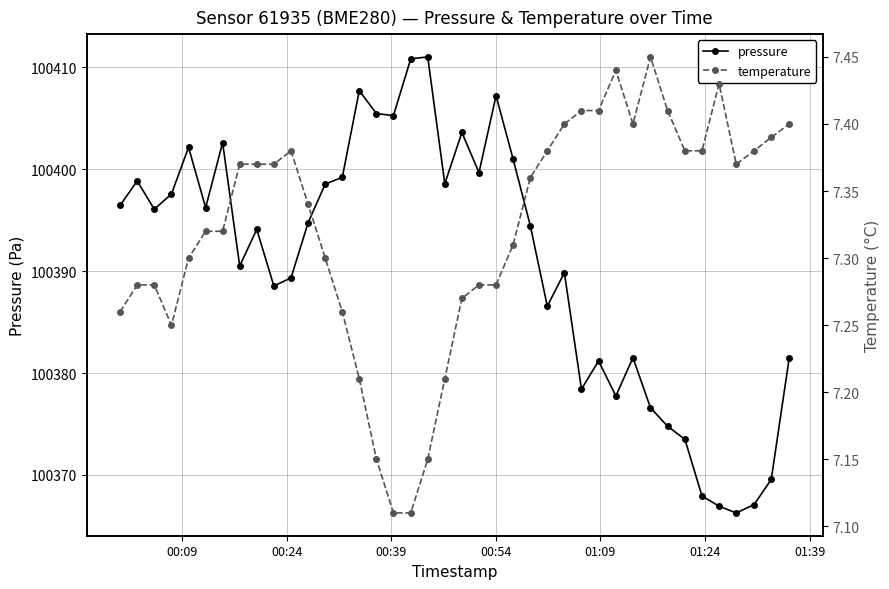

Rank the series by their maximum value, from highest to lowest.

pressure, temperature